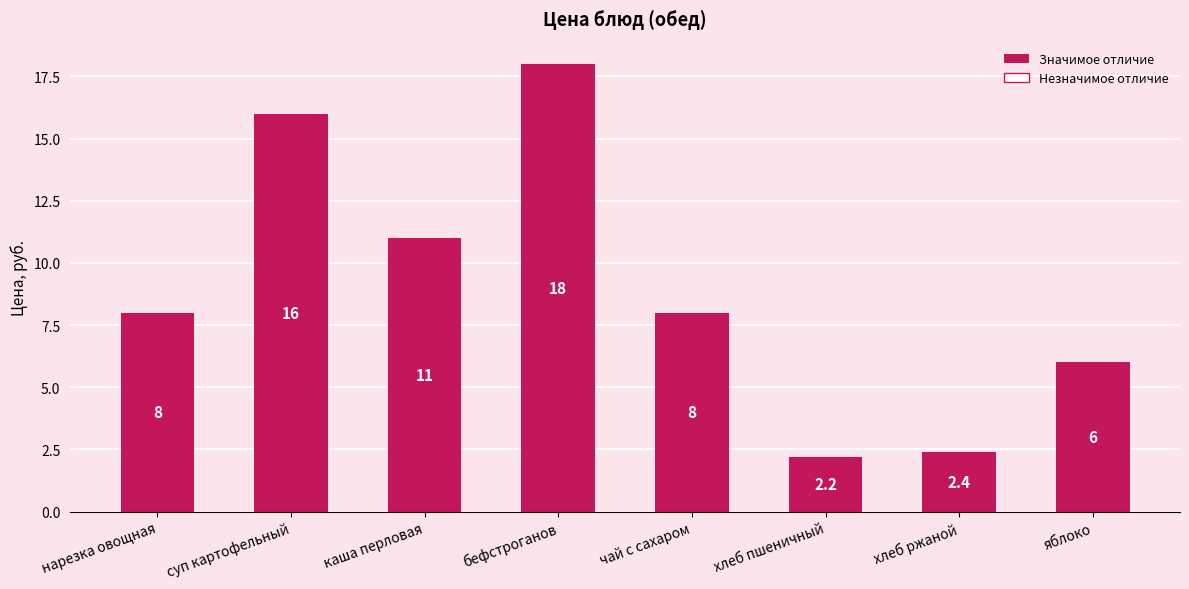

Between бефстроганов and чай с сахаром, which is larger?

бефстроганов